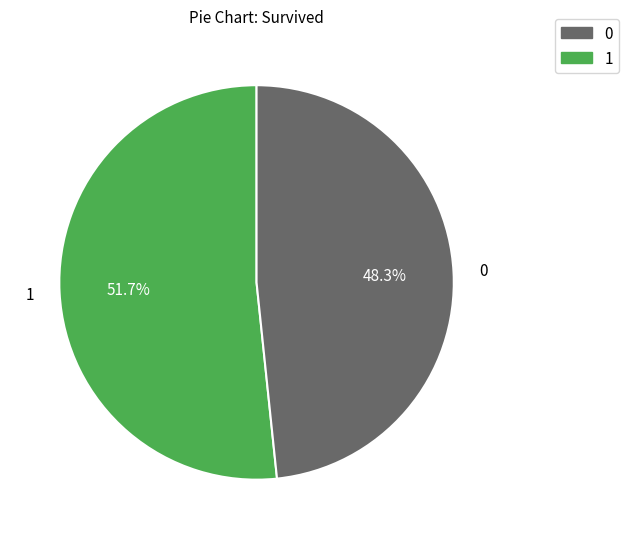

What is the total percentage of 1 and 0?

100.0%